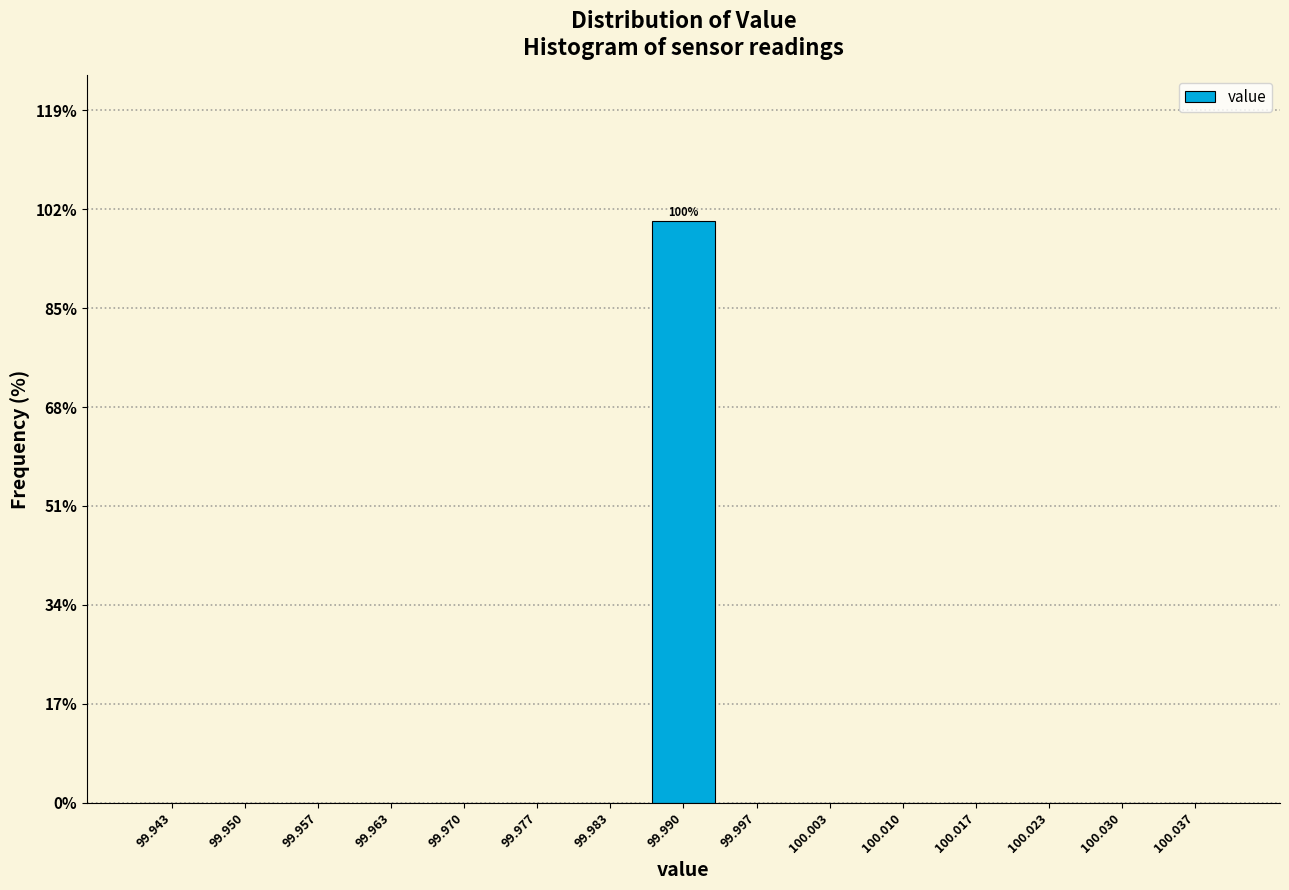

Which range on the x-axis has the tallest bar?

99.987 to 99.993